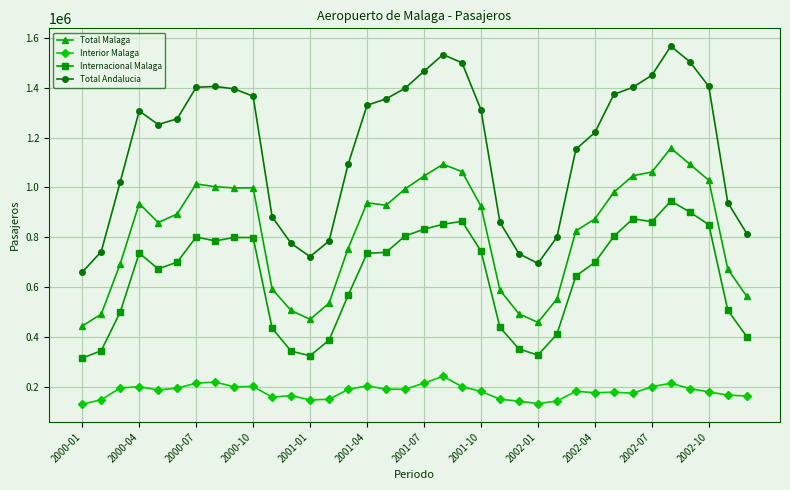

Rank the series by their maximum value, from lowest to highest.

Interior Malaga, Internacional Malaga, Total Malaga, Total Andalucia